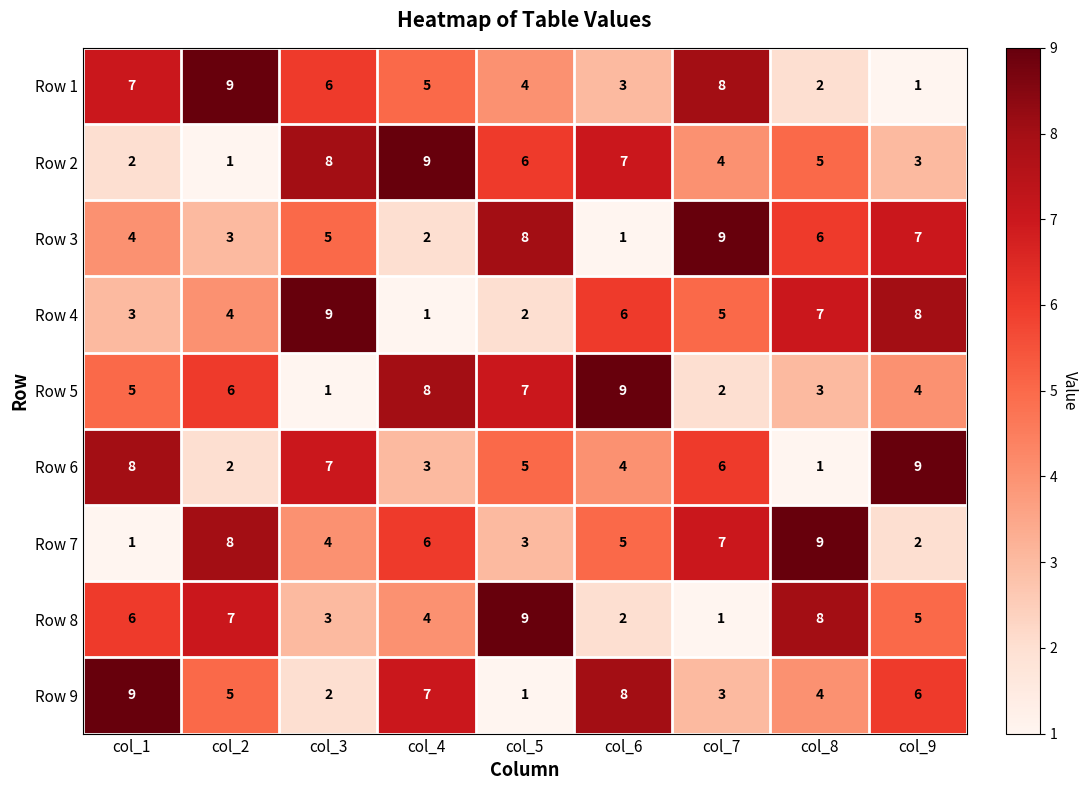

What is the total value across all series at col_7?

45